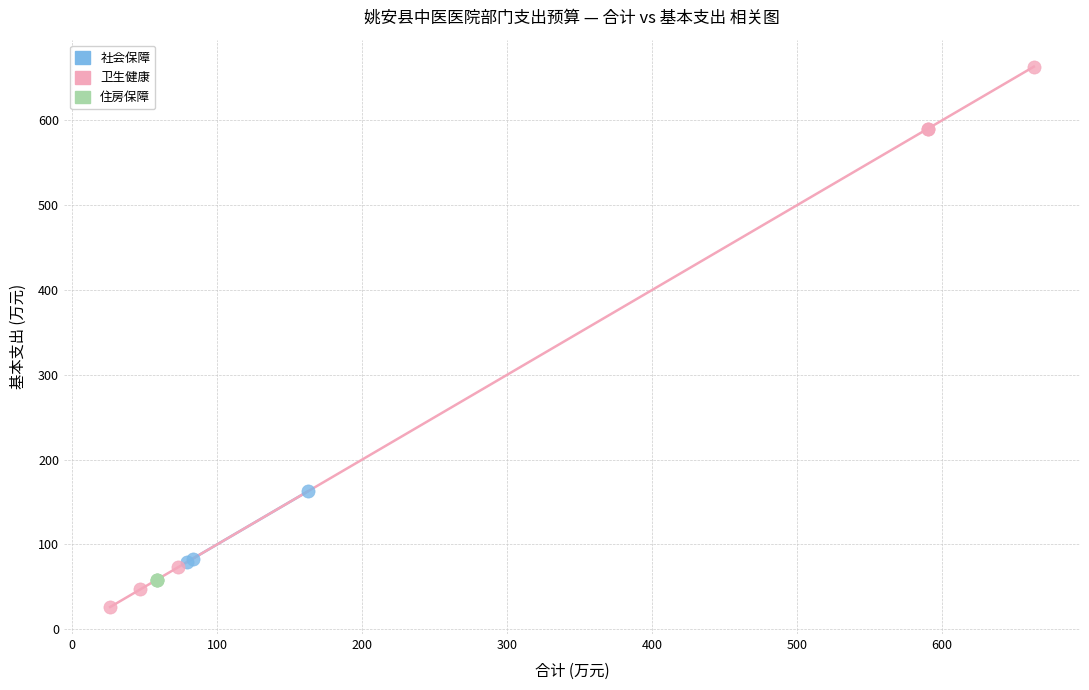

Which series reaches the minimum Y coordinate?

卫生健康